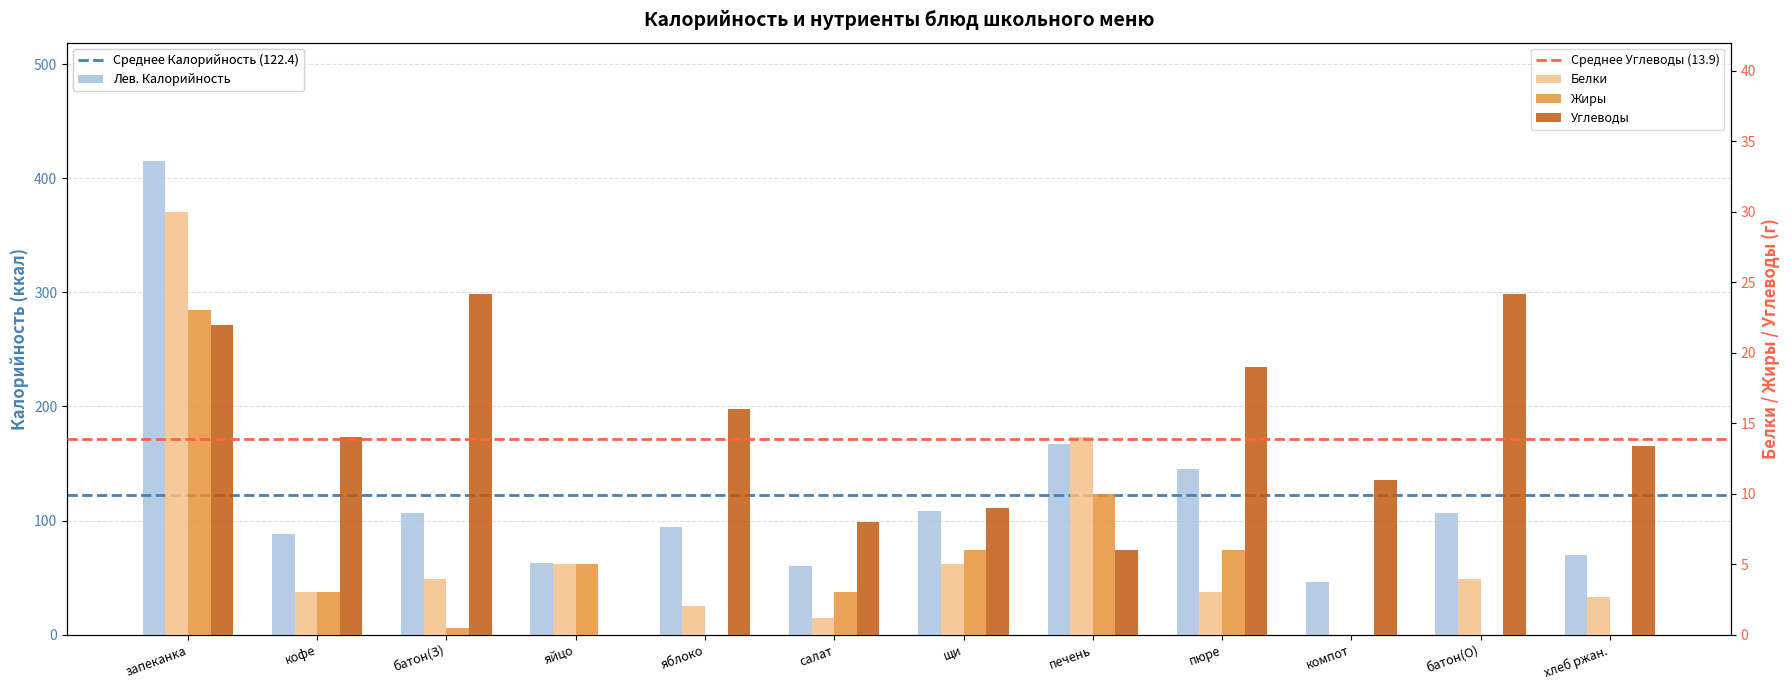

Is the value of Углеводы at салат greater than the value of Жиры at компот?

Yes